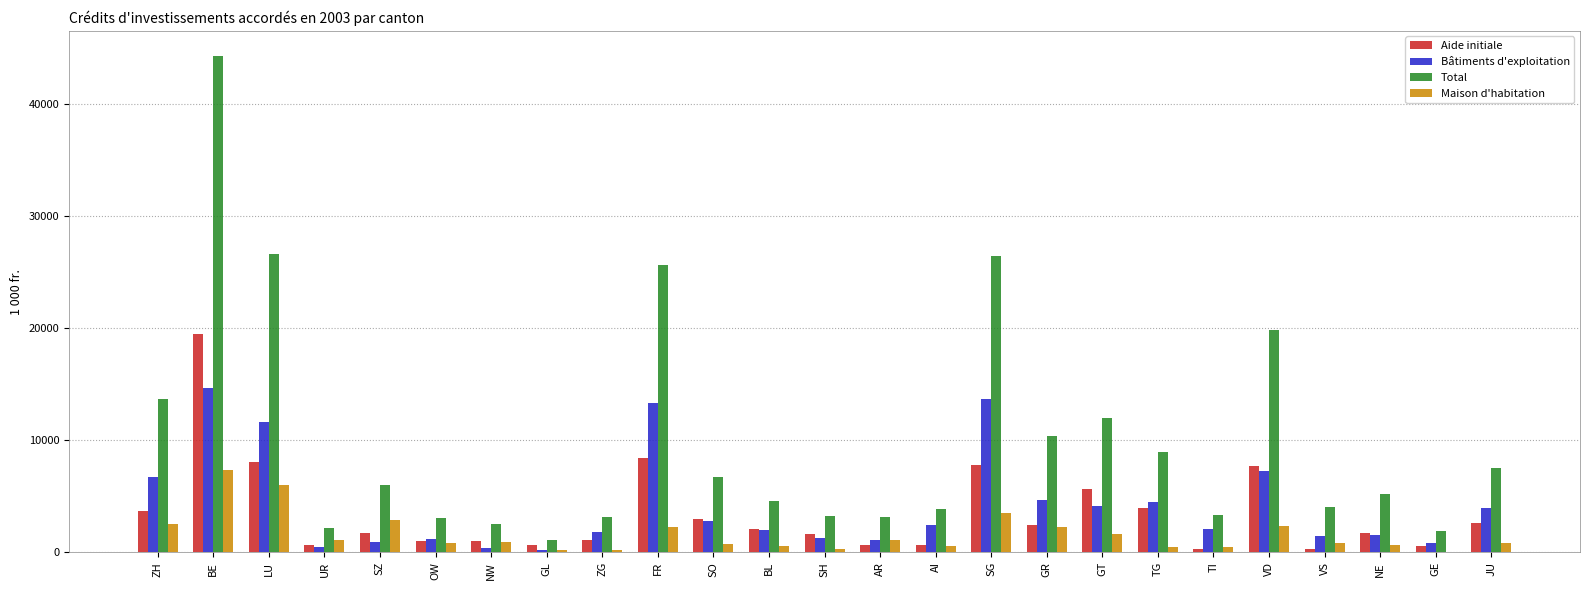

What are all the series names shown in the legend?

Aide initiale, Bâtiments d'exploitation, Total, Maison d'habitation